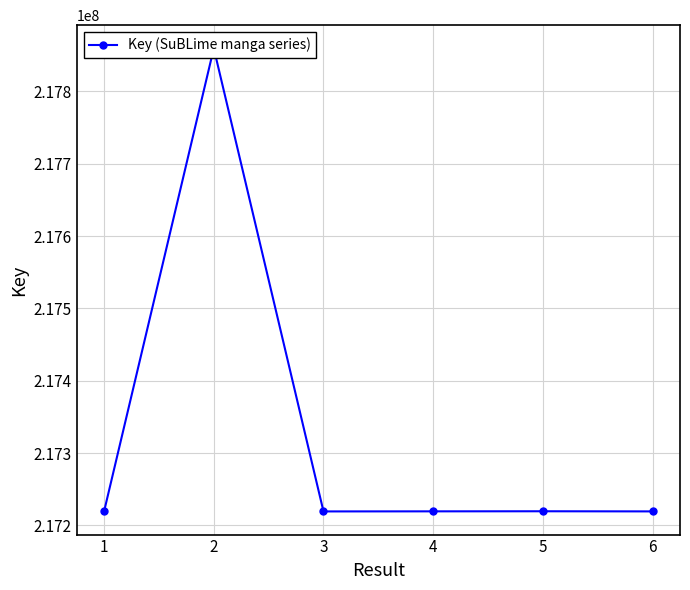

Reading left to right, list all the values displayed in this chart.

1=217219478	2=217859380	3=217219402	4=217219516	5=217219632	6=217219440